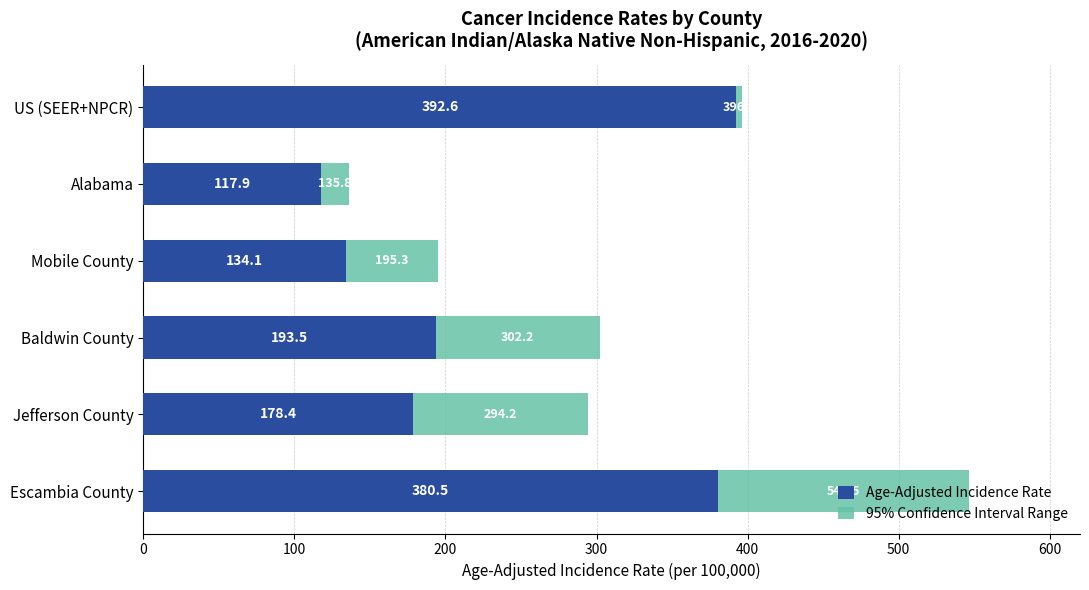

What is the sum of all Age-Adjusted Incidence Rate values?

1397.0